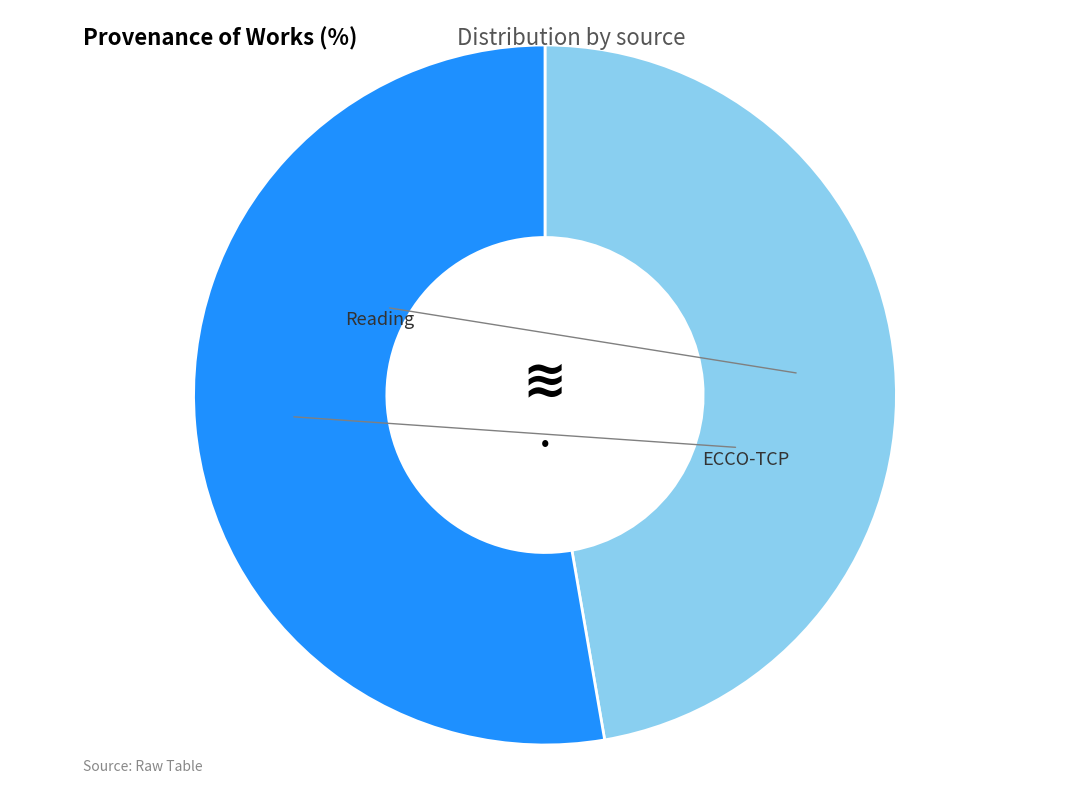

True or false: Reading accounts for 40% of the total.

False